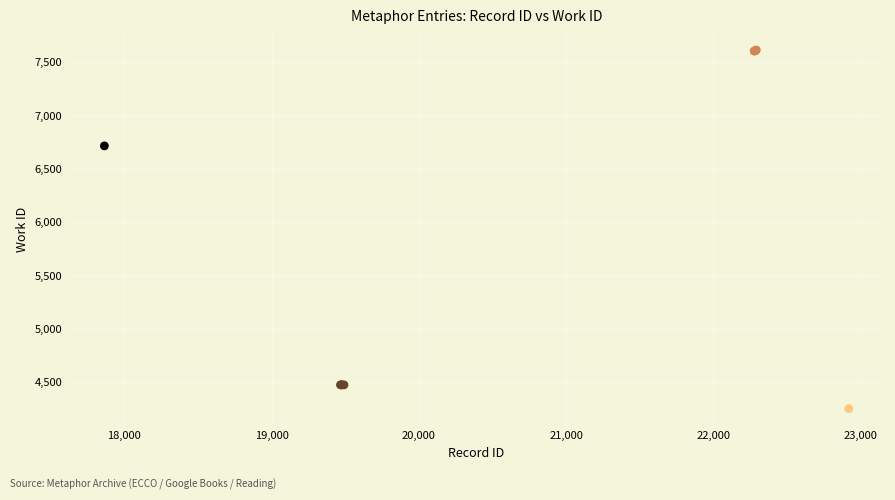

What Y value in the scatter plot is closest to 5934?

6717